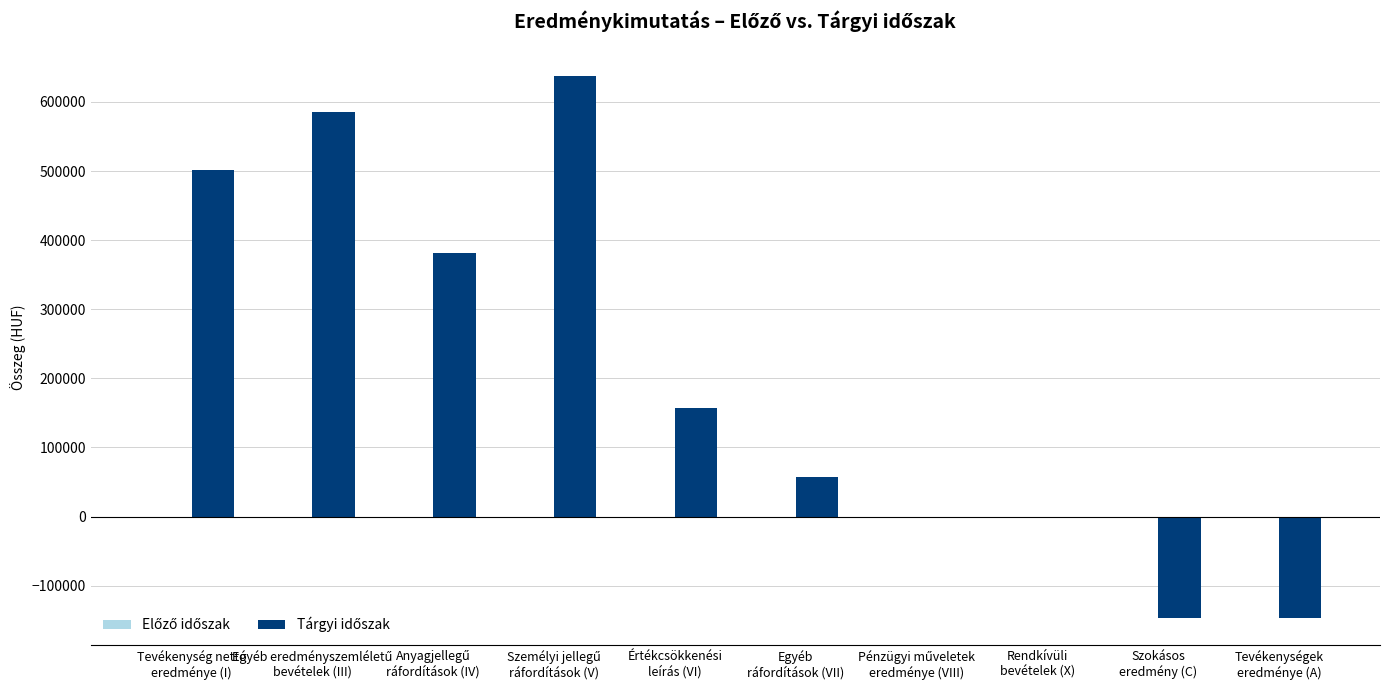

What is the sum of all values?

2027213